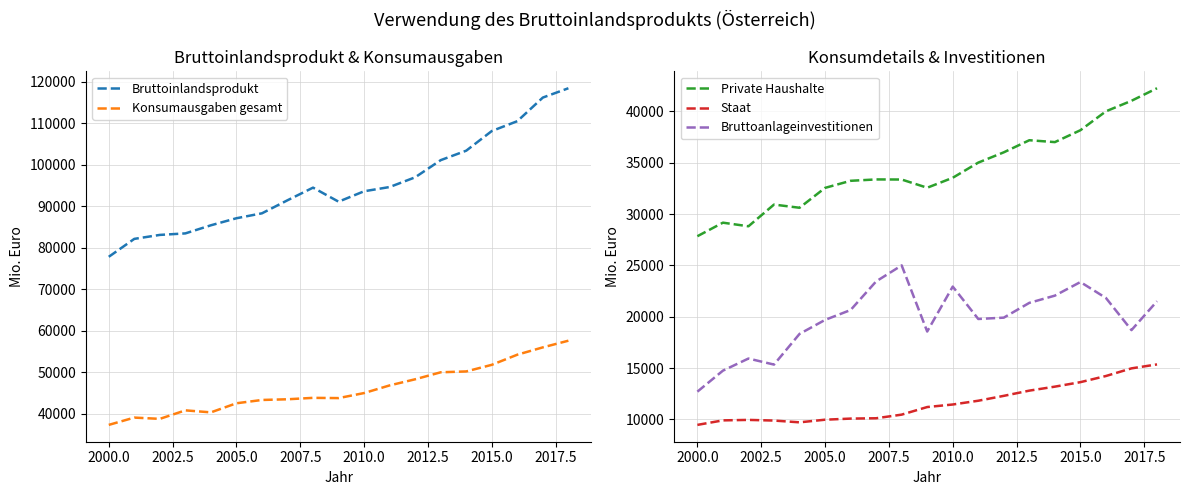

How many data points in Bruttoinlandsprodukt are above 93642?

10